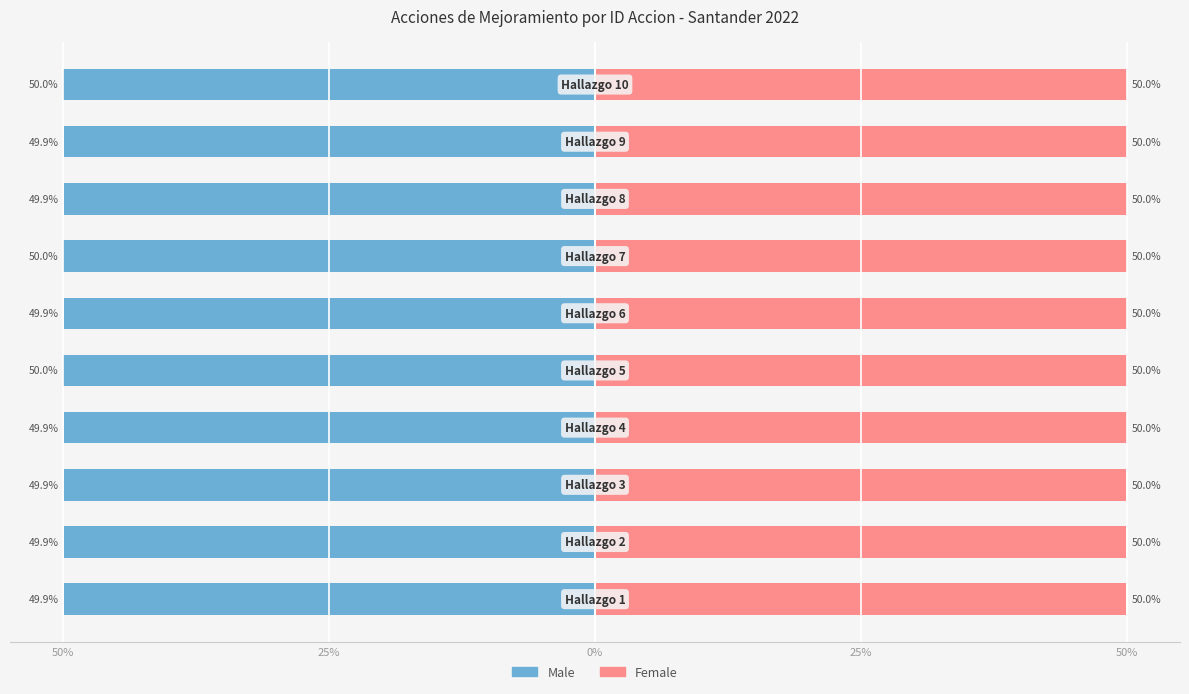

Which series has the widest spread of values?

Male